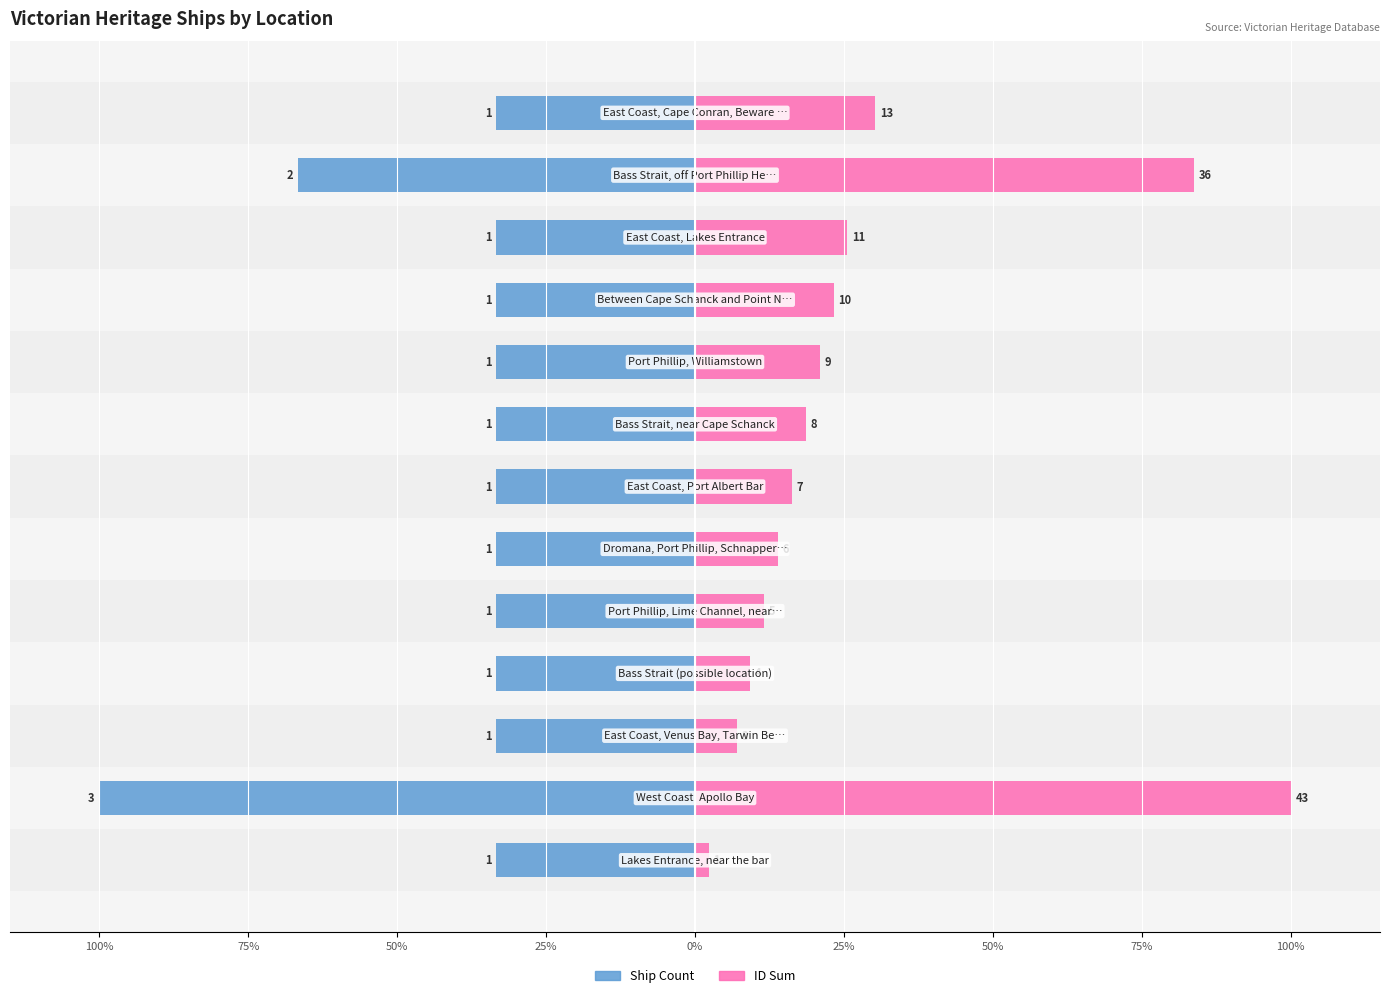

Which series changed the most between 50% and 10?

ID Sum